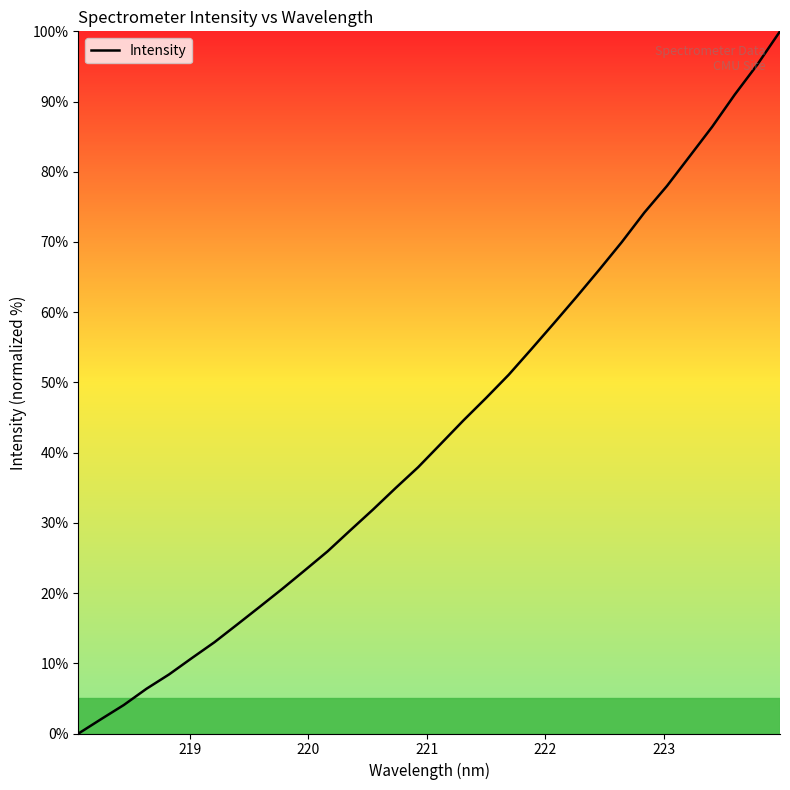

What is the maximum value shown in the chart?

100.0